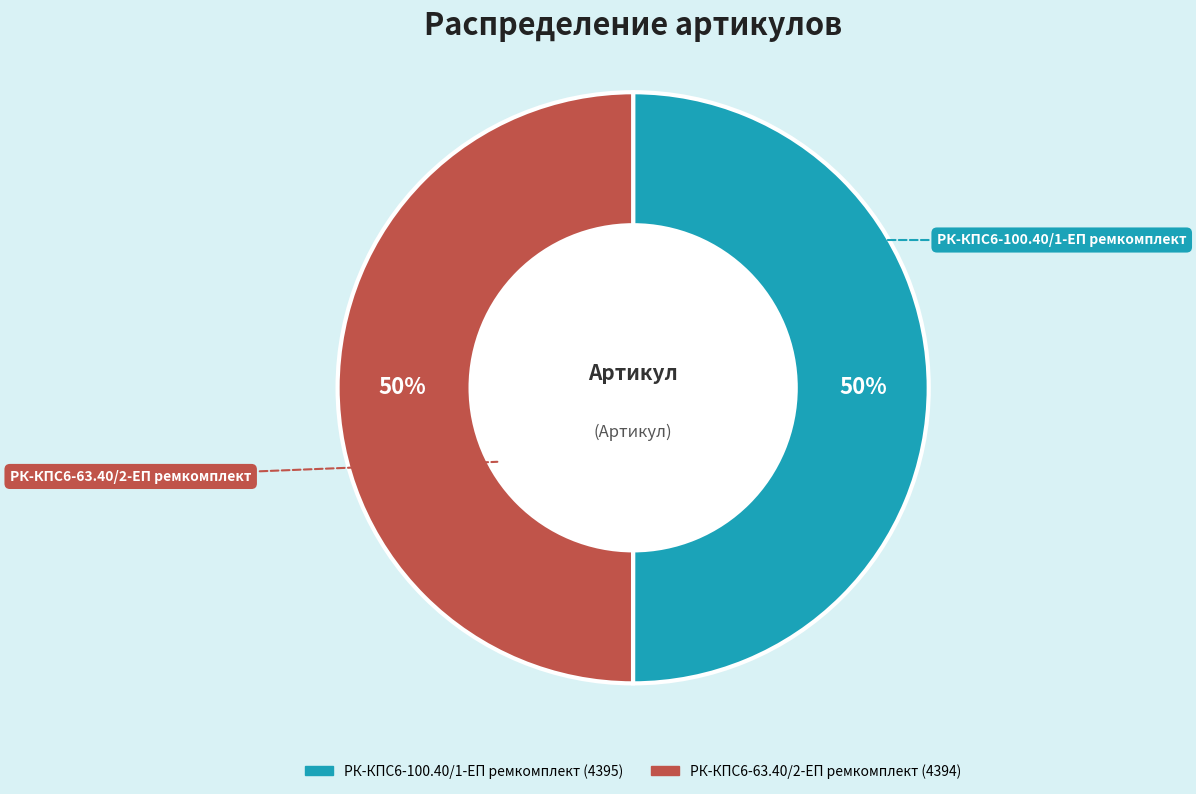

Approximately how many times larger is the value at РК-КПС6-63.40/2-ЕП ремкомплект compared to РК-КПС6-100.40/1-ЕП ремкомплект?

1.0